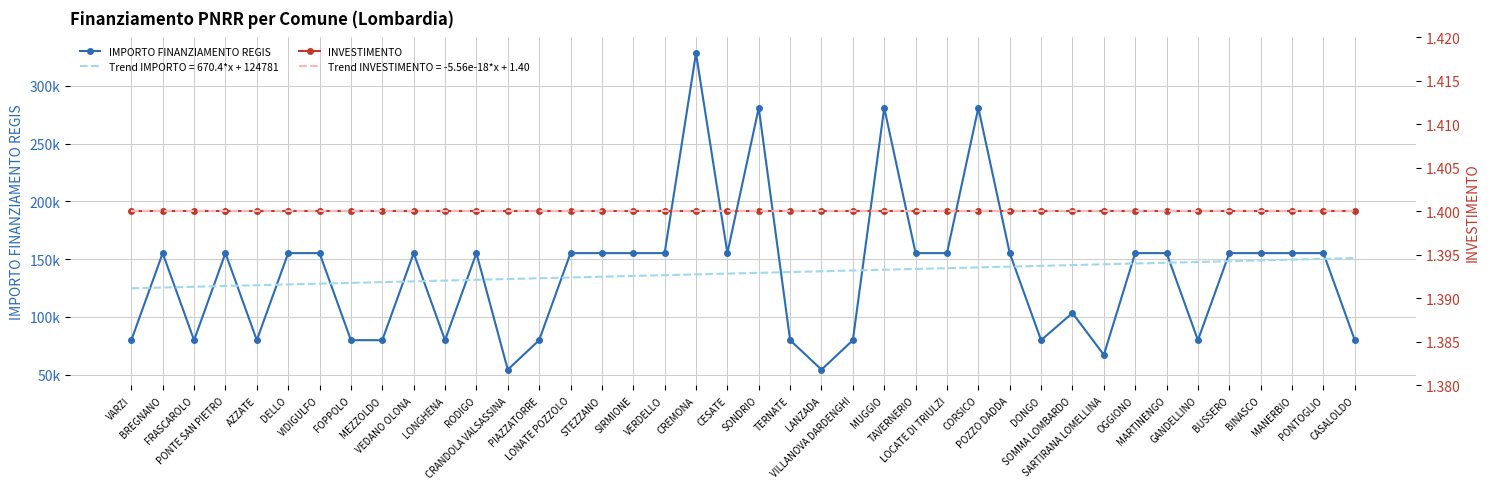

True or false: INVESTIMENTO and IMPORTO FINANZIAMENTO REGIS cross at least once.

False